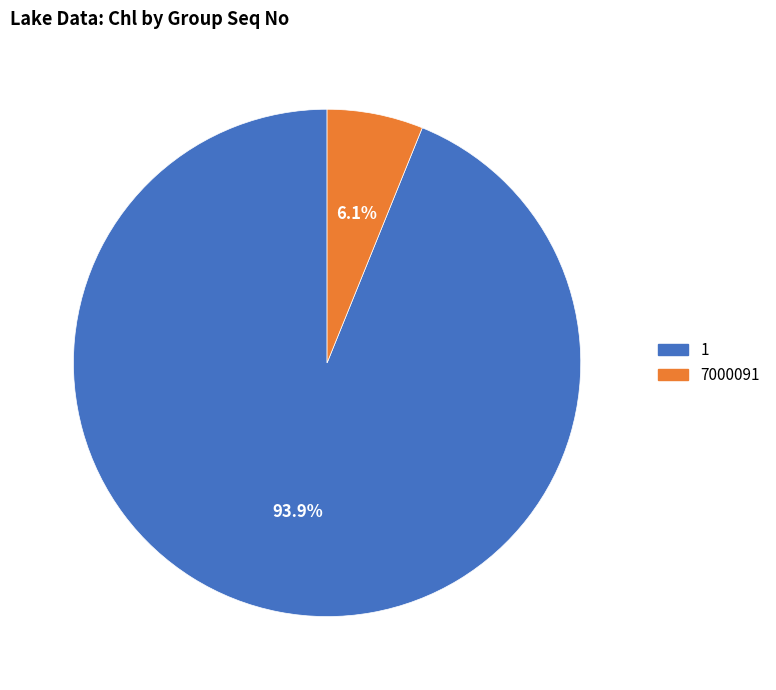

To the nearest percent, what is the difference between the largest and smallest slice percentages?

88%